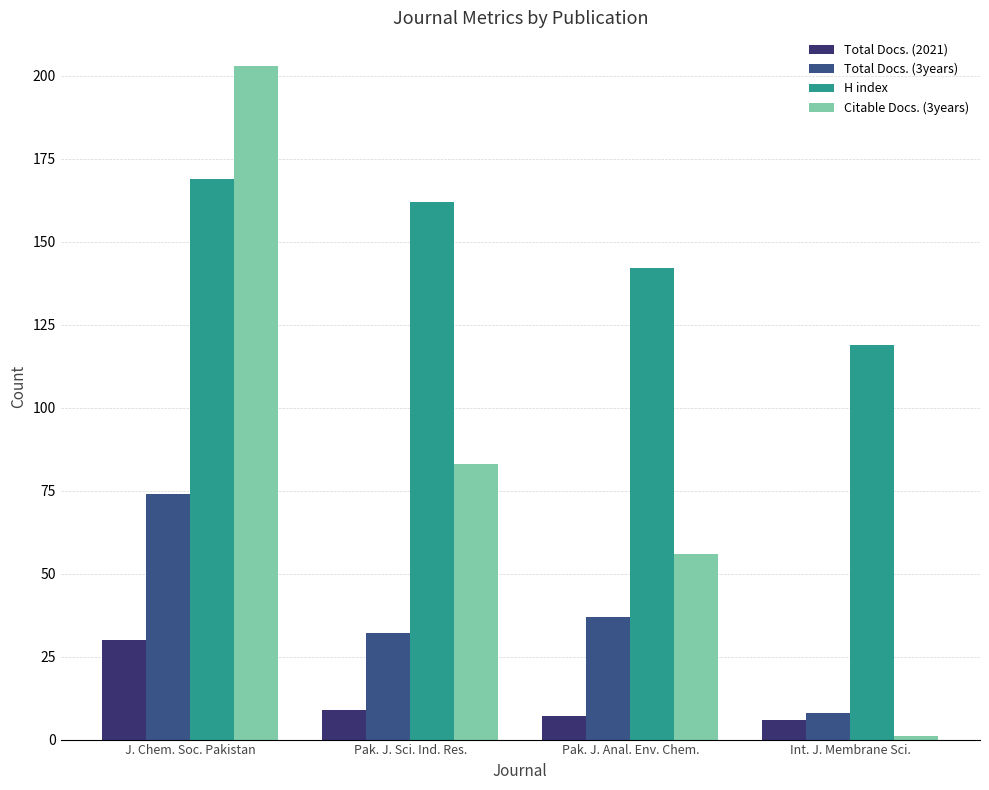

How many data points in Total Docs. (3years) are less than 37?

2